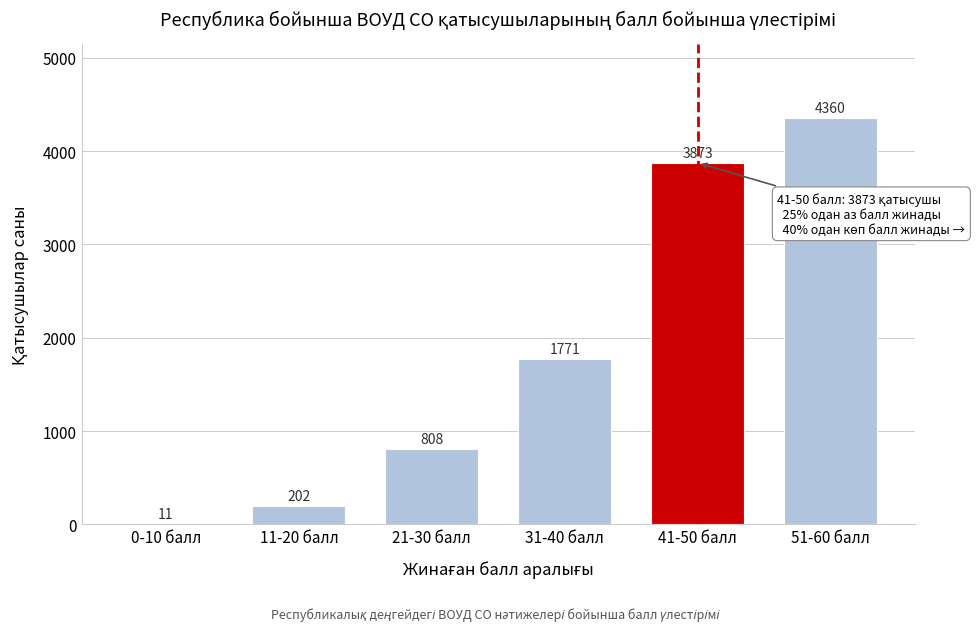

Reading right to left, transcribe all the data shown in this chart.

51-60 балл=4360	41-50 балл=3873	31-40 балл=1771	21-30 балл=808	11-20 балл=202	0-10 балл=11